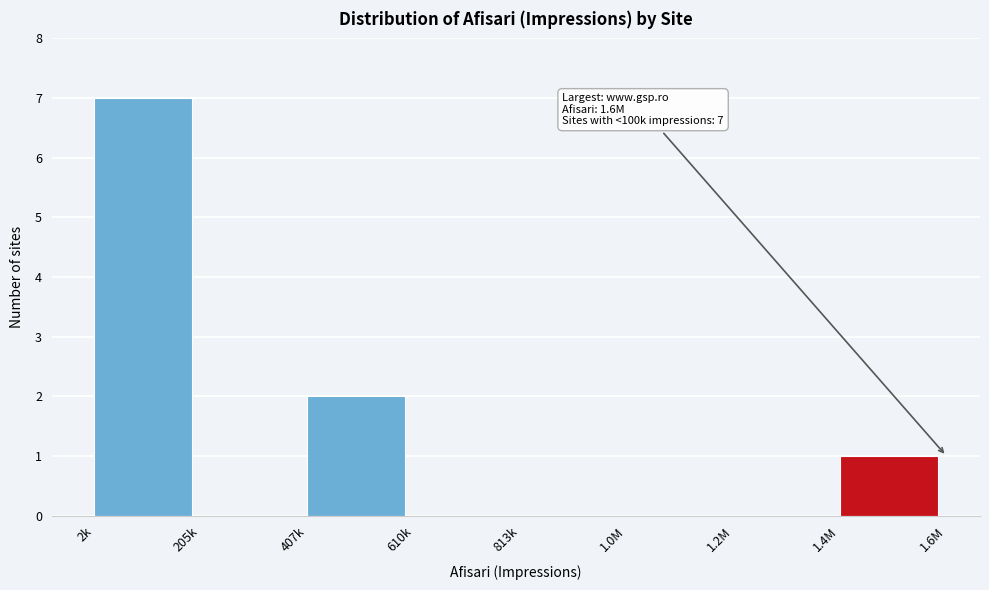

Reading right to left, extract all data points from this chart.

1.4M=1	1.2M=0	1.0M=0	813k=0	610k=0	407k=2	205k=0	2k=7